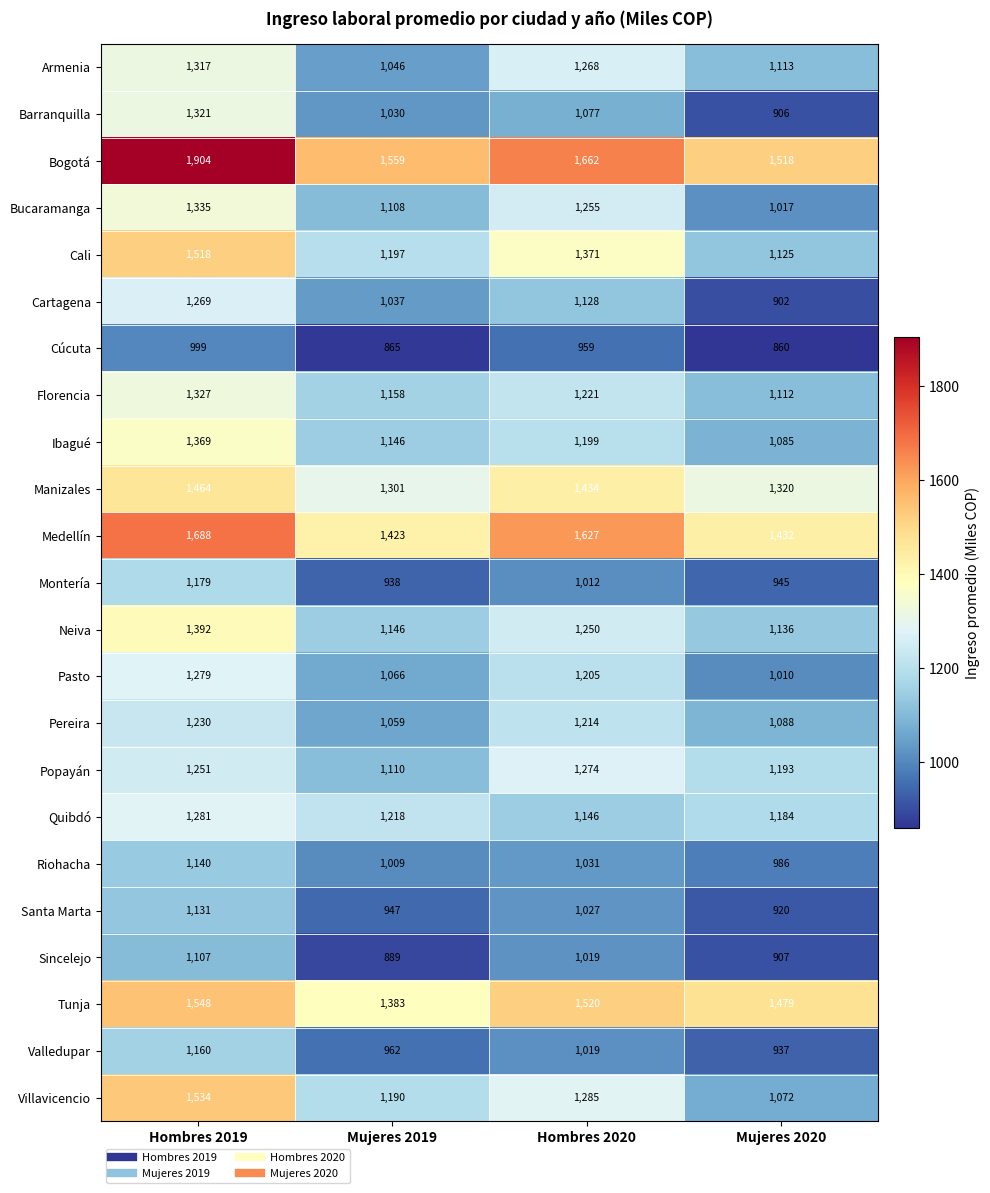

True or false: Ibagué has a value of 385 at Hombres 2020.

False